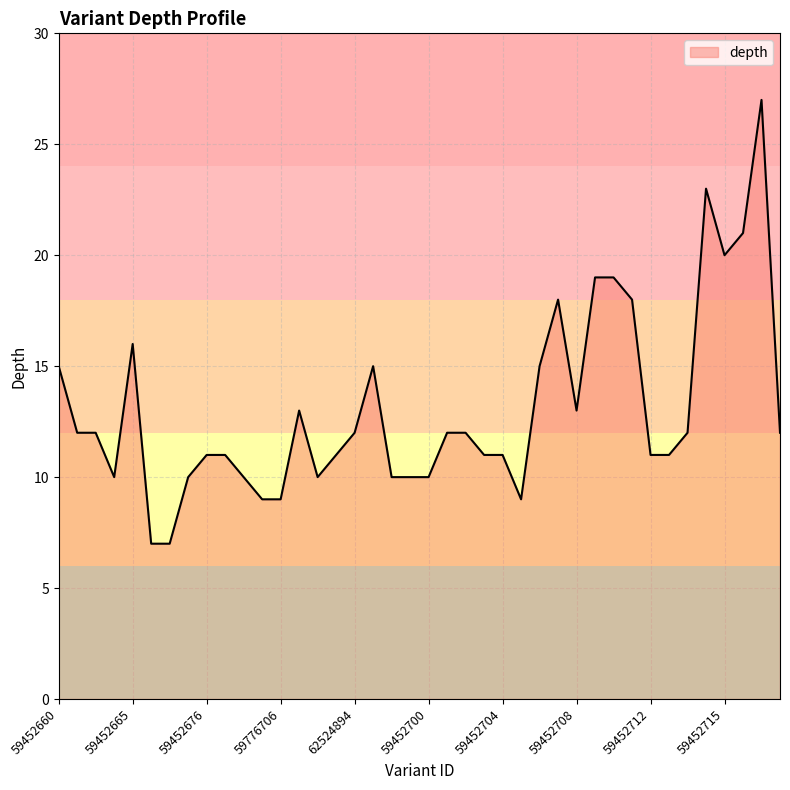

What is the smallest value displayed?

7